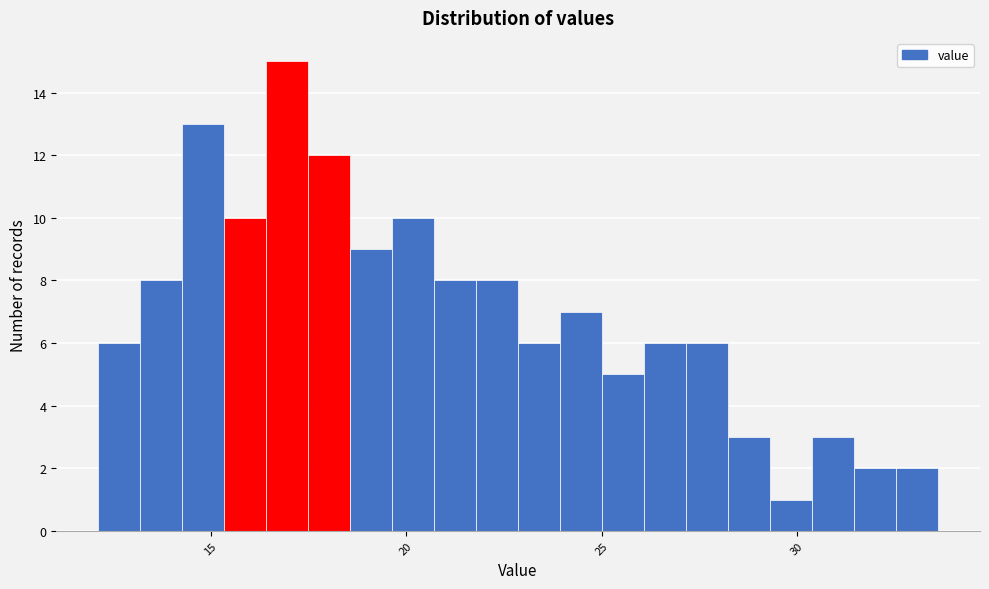

Read against the x-axis, roughly where is the centre of the tallest bar?

17.0